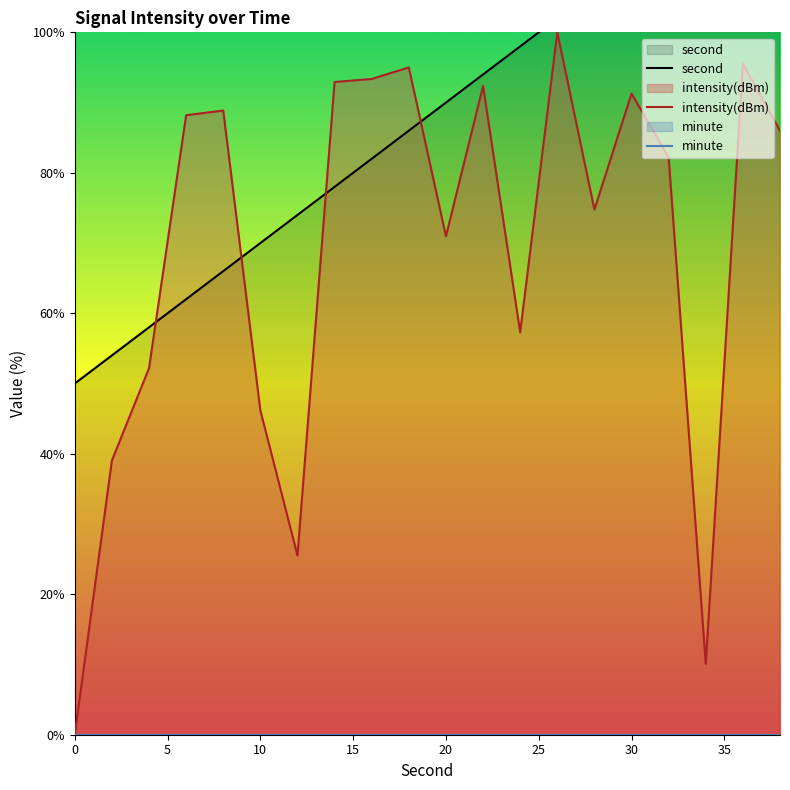

The intensity(dBm) series shows 46.2 at 10. True or false?

True